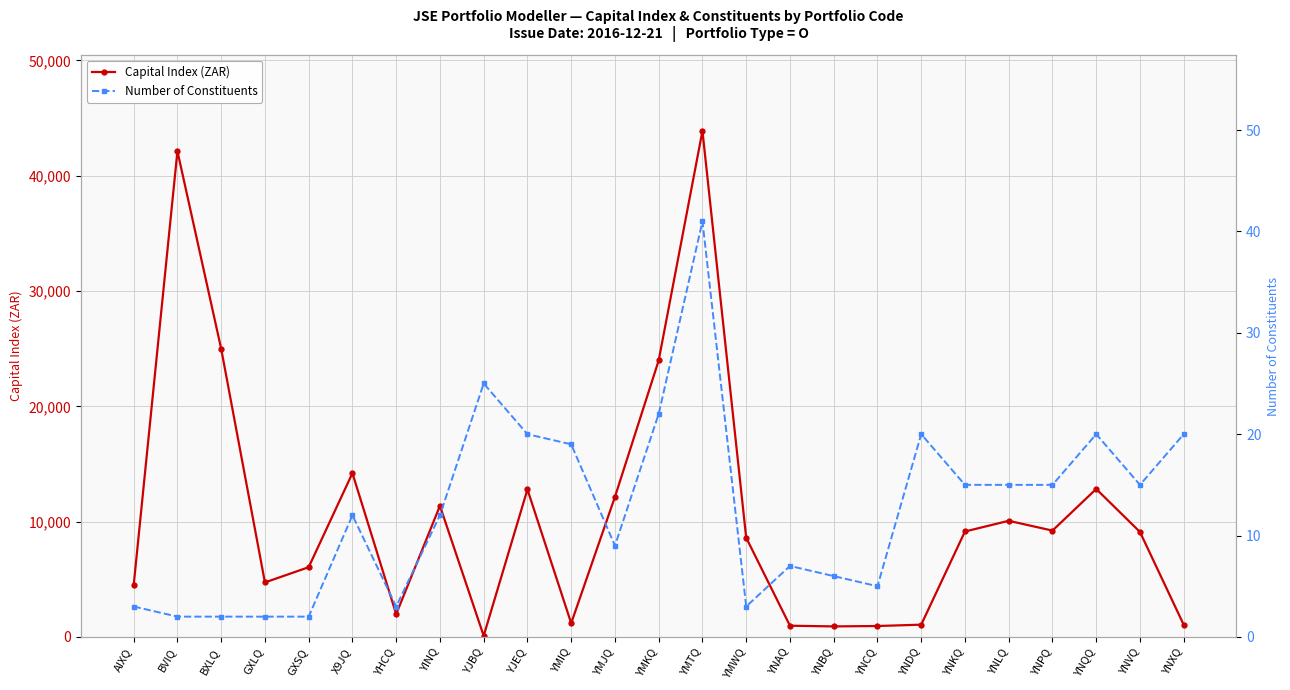

Reading right to left, list all the values displayed in this chart.

Capital Index (ZAR): 1051.8	9102.5	12831.4	9220.7	10070.5	9142.4	1063.1	945.1	911.0	972.4	8601.8	43879.9	23980.1	12144.6	1189.3	12790.7	95.0	11366.9	1974.6	14202.7	6046.0	4724.5	24990.0	42127.0	4473.1
Number of Constituents: 20.0	15.0	20.0	15.0	15.0	15.0	20.0	5.0	6.0	7.0	3.0	41.0	22.0	9.0	19.0	20.0	25.0	12.0	3.0	12.0	2.0	2.0	2.0	2.0	3.0